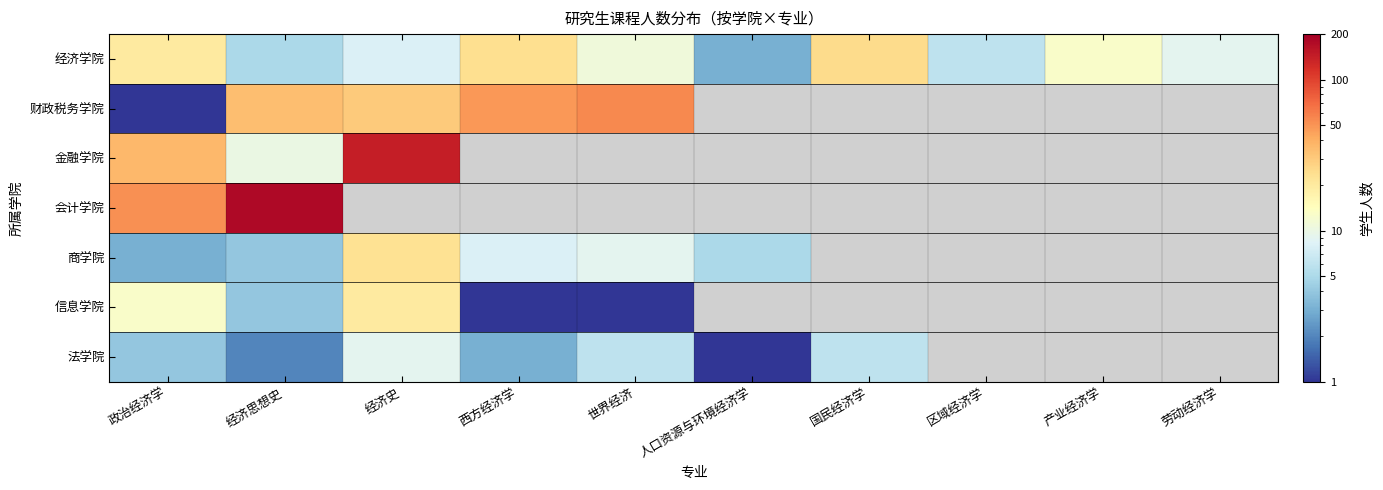

What is the difference between the 法学院 values at 国民经济学 and 西方经济学?

3.0